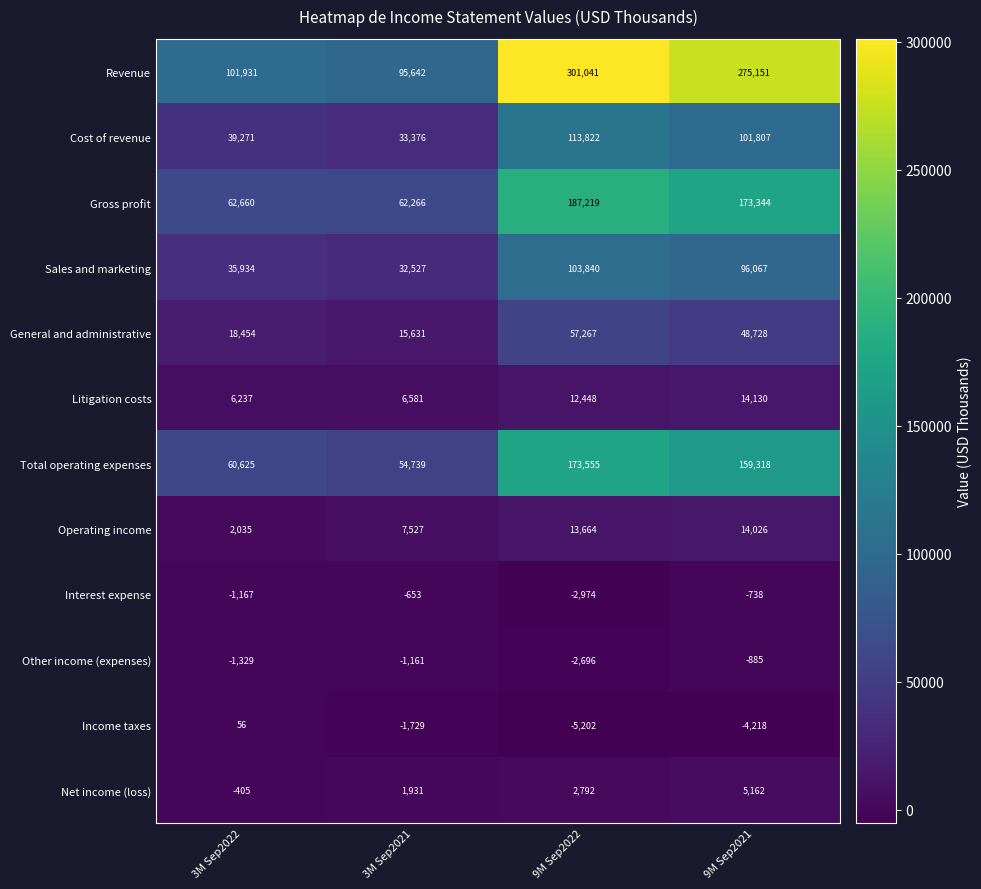

Which series has the widest spread of values?

Revenue